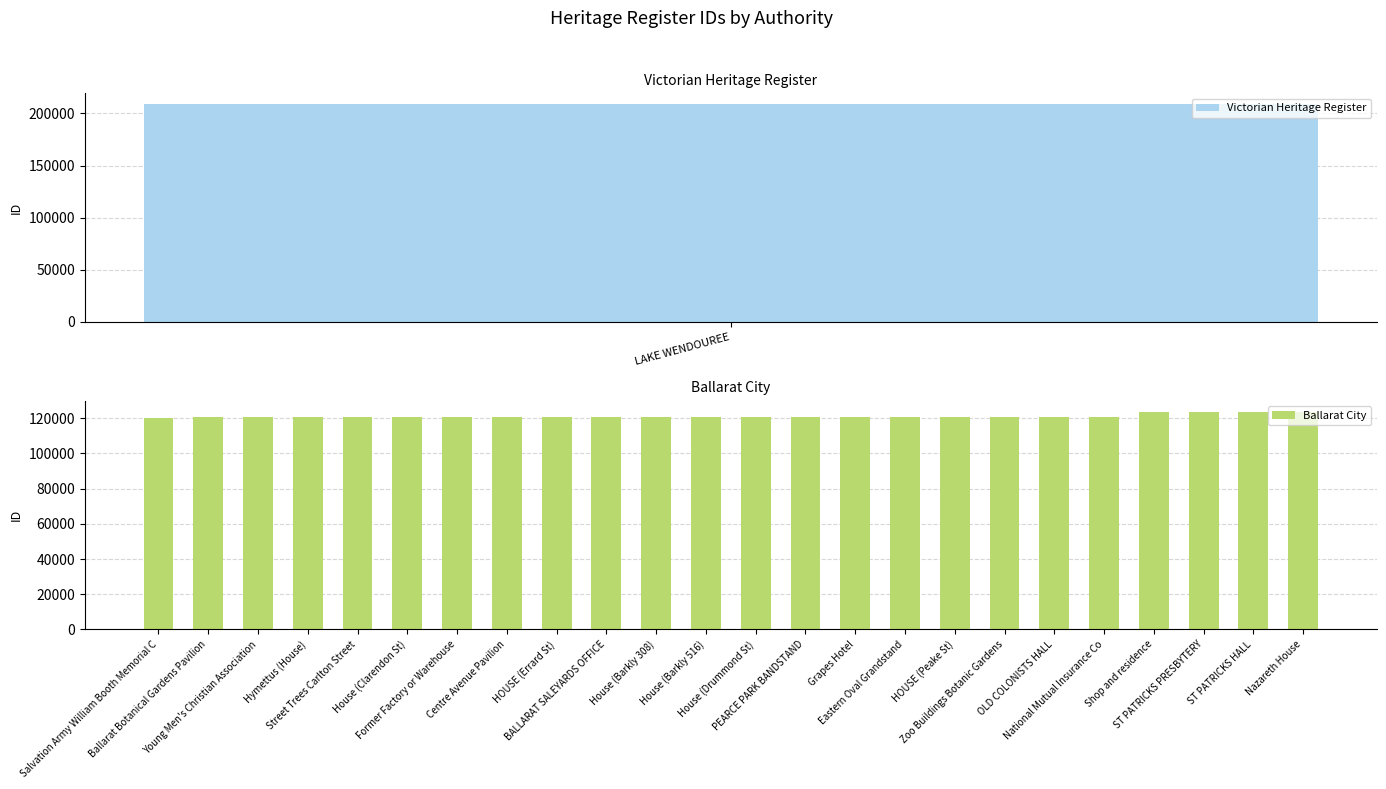

How many values exceed 120777?

11